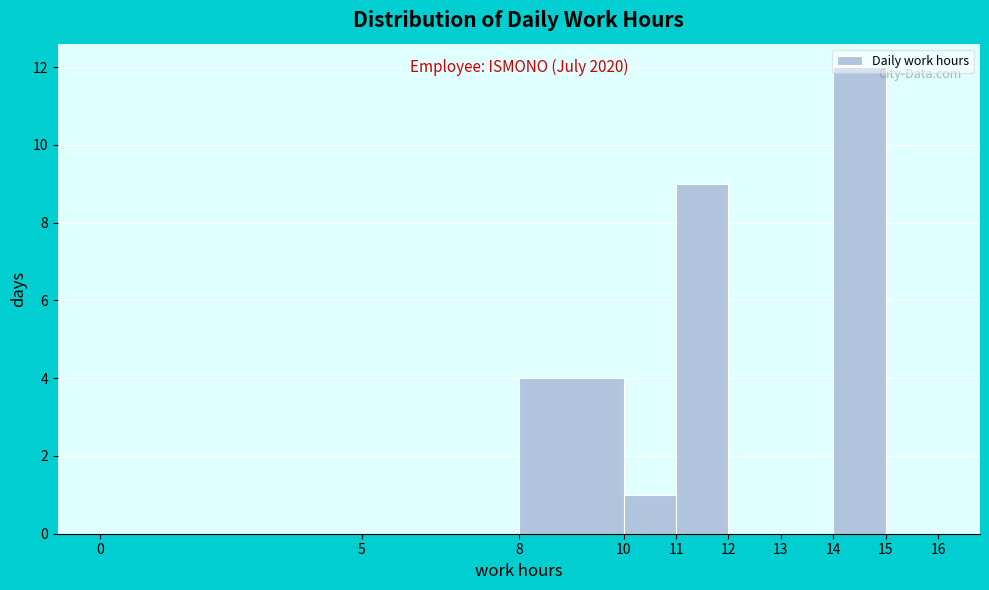

Which range on the x-axis has the tallest bar?

14 to 15